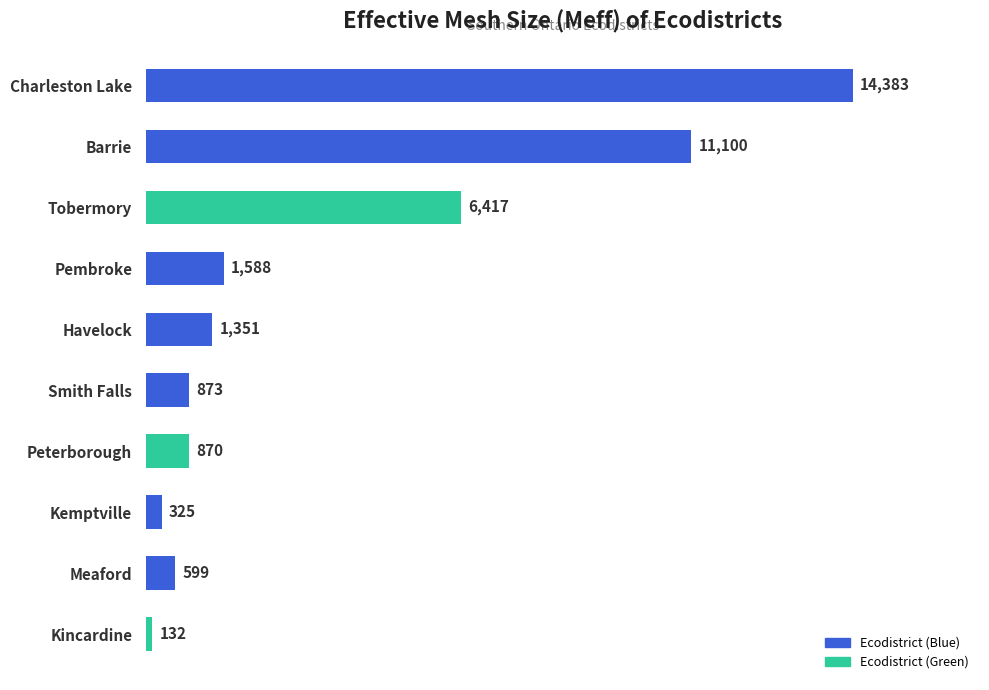

What is the average value?

3763.8